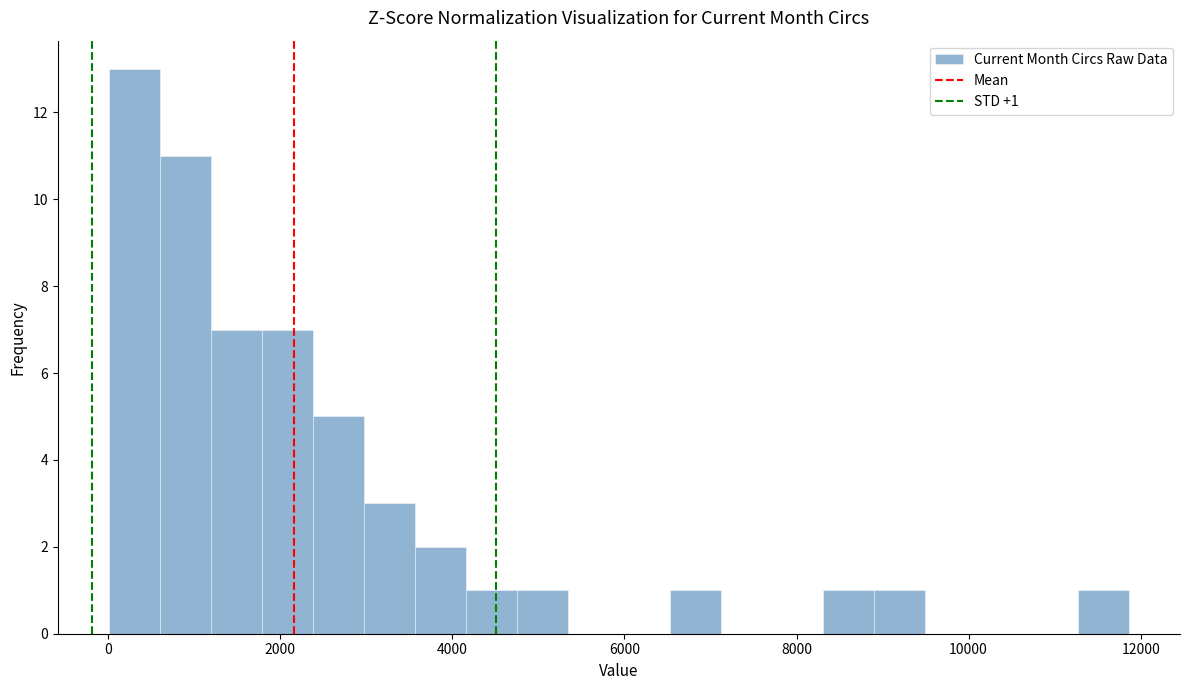

Around what value on the x-axis is the tallest bar? Give the approximate position of its centre, as read against the axis.

400